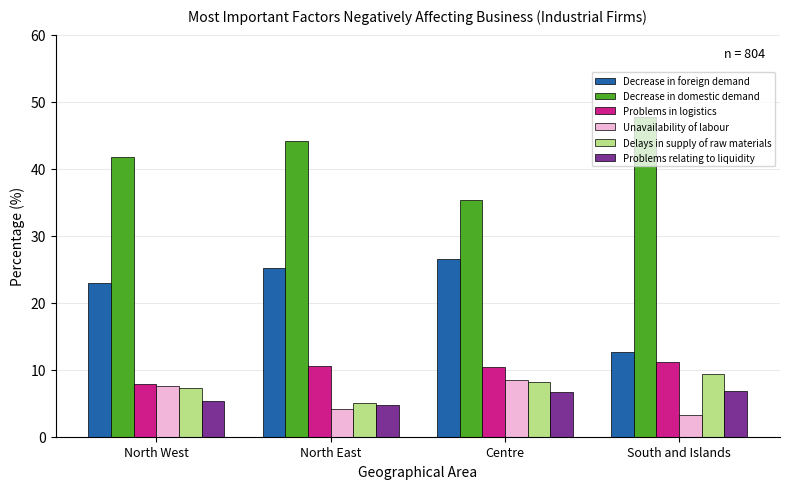

Where does the Decrease in domestic demand series first go above 44?

North East